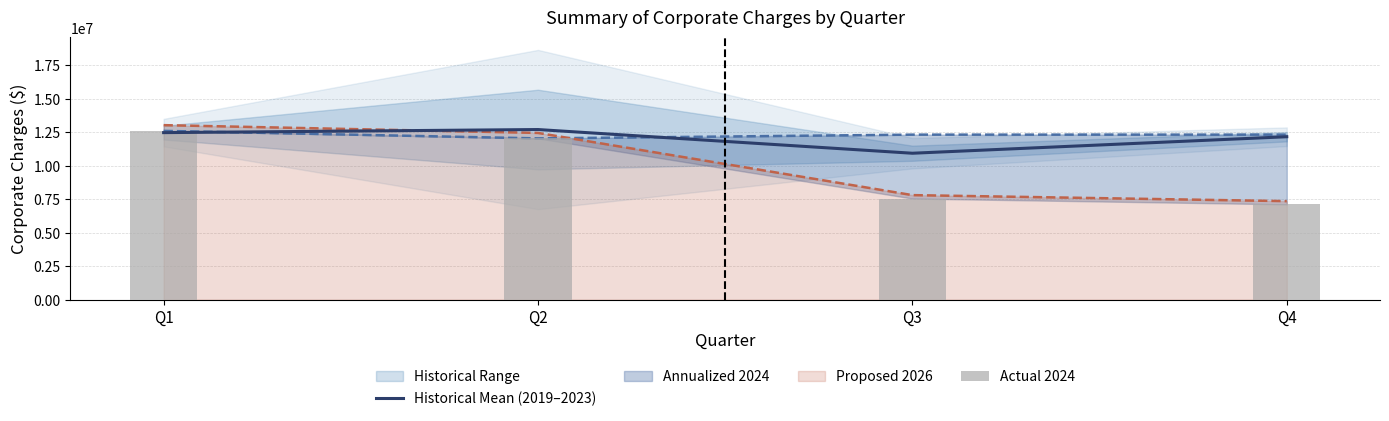

Between Q1 and Q4, which series saw the biggest shift?

Actual 2024